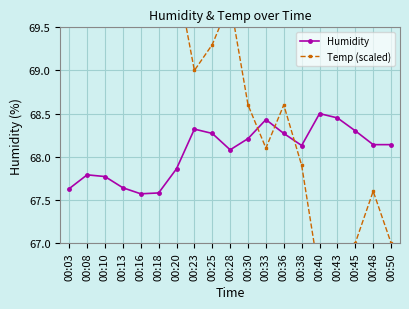

What is the average value of the Humidity series?

68.1